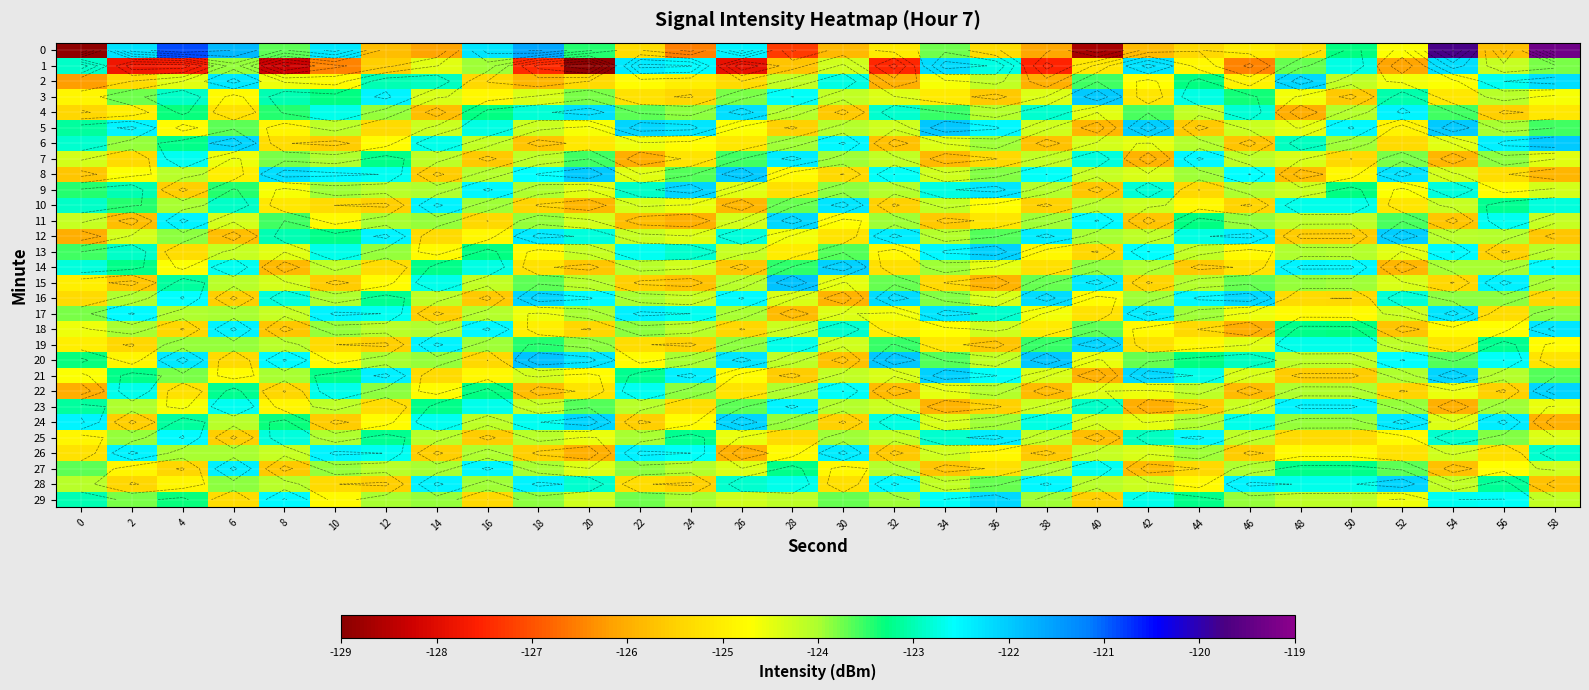

The 27 series shows -125.8 at 42. True or false?

True